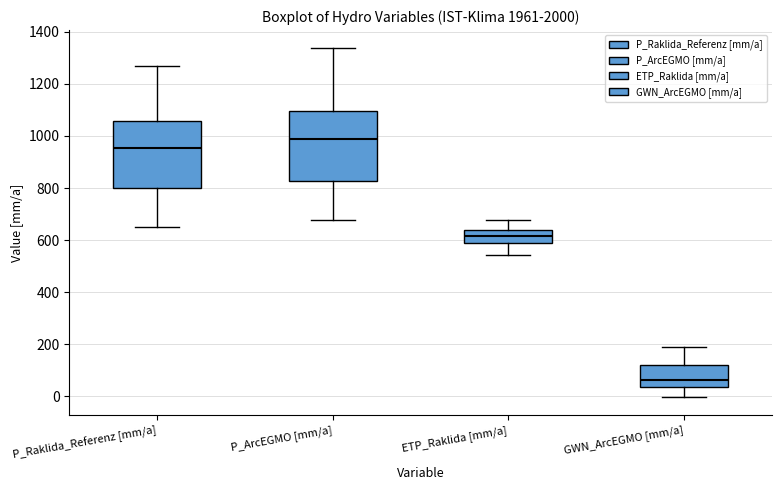

Reading left to right, transcribe this box plot: for each box, give where its median line is, the range the box spans, and where its two whiskers end, as read against the y-axis. The values are not printed on the chart, so give them approximately, as read against the axis.

P_Raklida_Referenz [mm/a]: median 960, box 800 to 1060, whiskers 660 to 1260
P_ArcEGMO [mm/a]: median 980, box 820 to 1100, whiskers 680 to 1340
ETP_Raklida [mm/a]: median 620, box 580 to 640, whiskers 540 to 680
GWN_ArcEGMO [mm/a]: median 60, box 40 to 120, whiskers 0 to 180